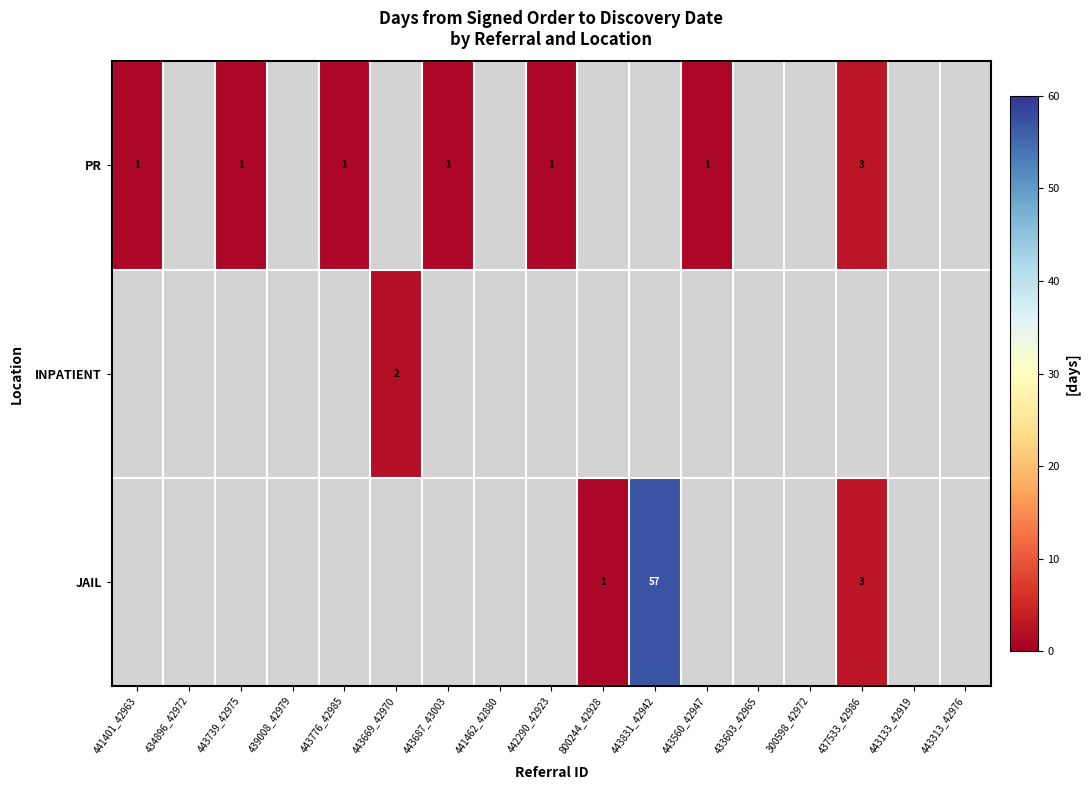

The value of PR at 443687_43003 is 2. True or false?

False